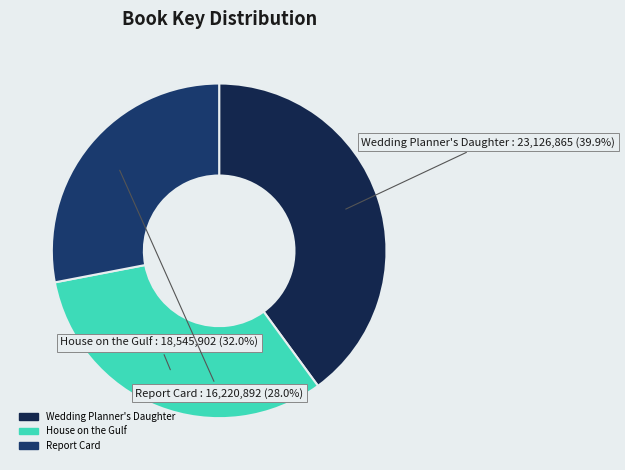

Combined, what portion of the pie is Report Card and Wedding Planner's Daughter?

68.0%